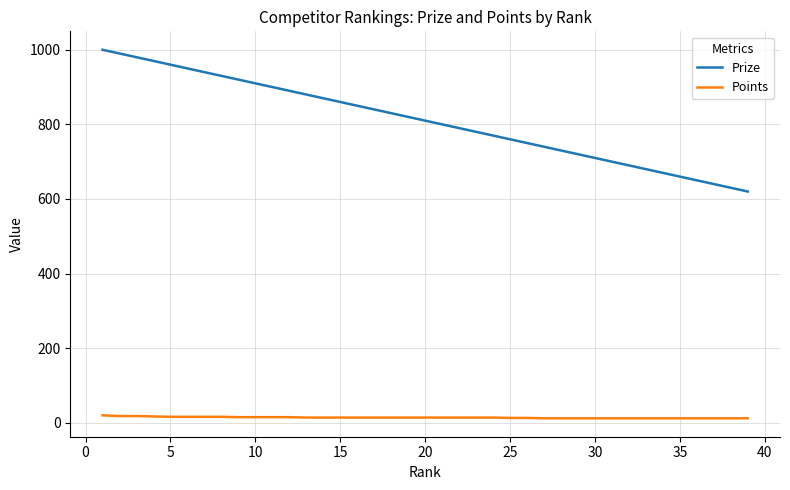

What is the highest value of the Prize series?

1000